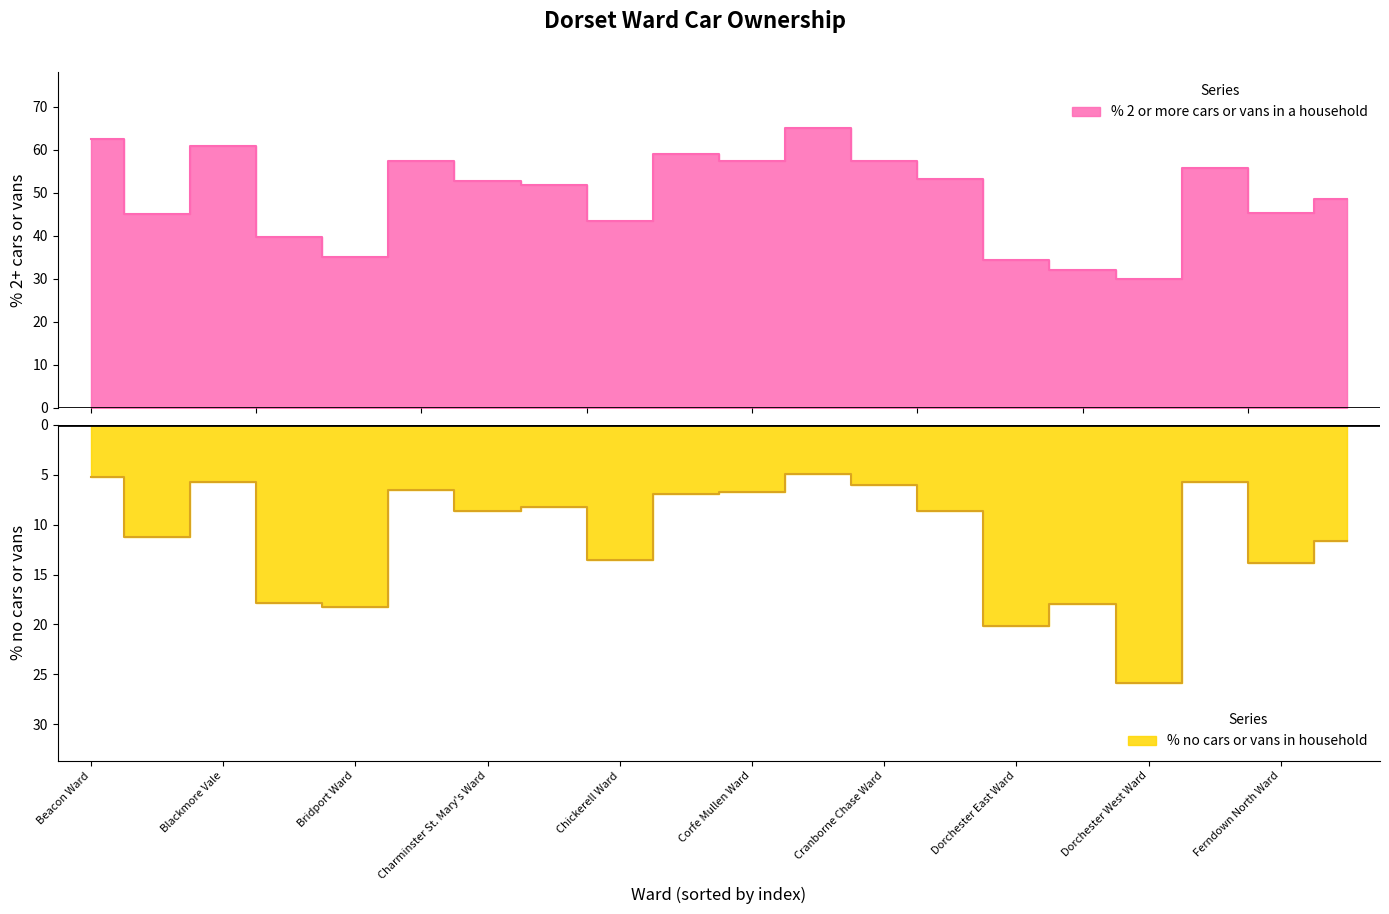

The value of % 2 or more cars or vans in a household at Eggardon Ward is 55.8. True or false?

True